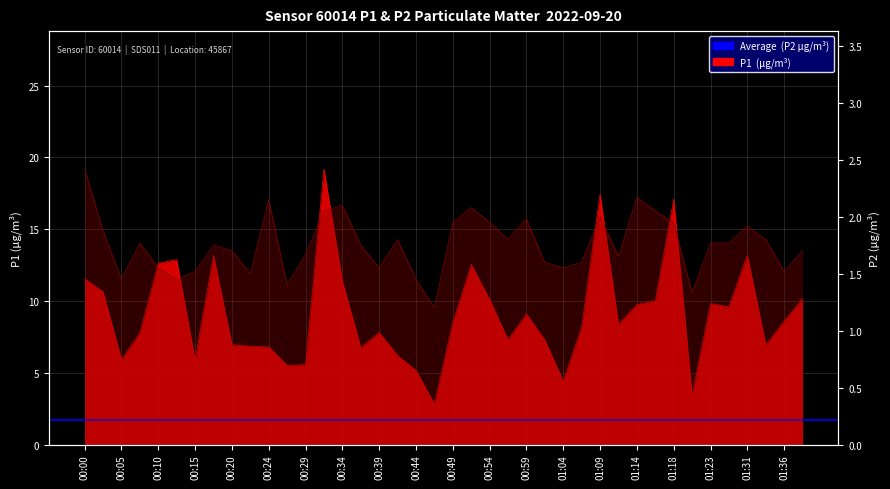

At which category does P2 reach its first local valley?

00:05